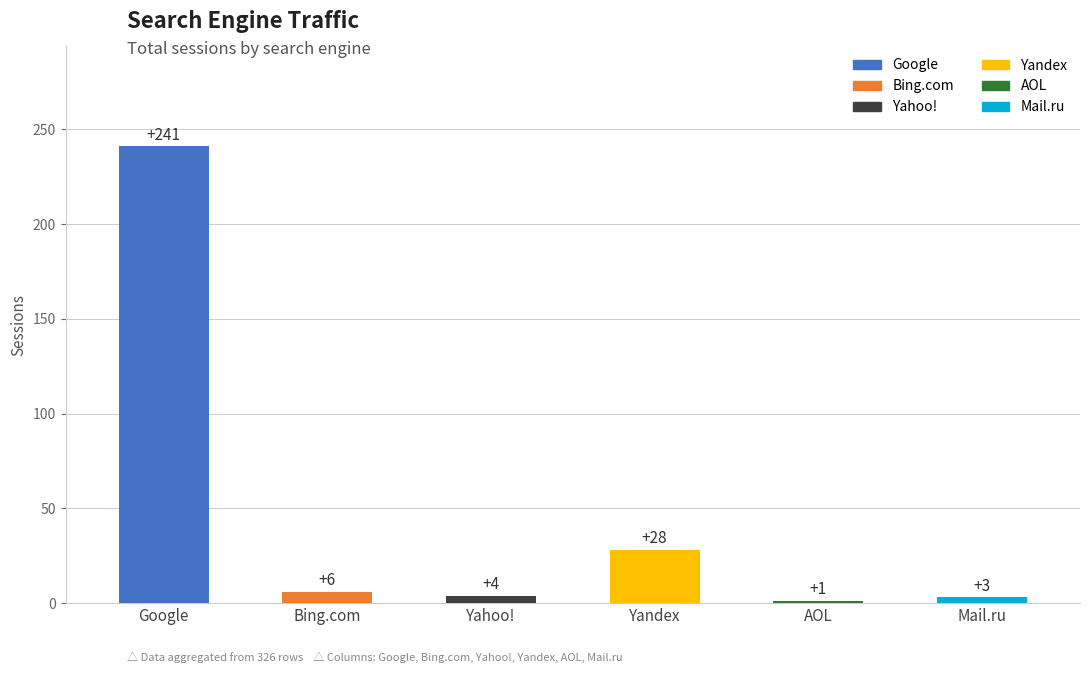

Between AOL and Yandex, which is larger?

Yandex